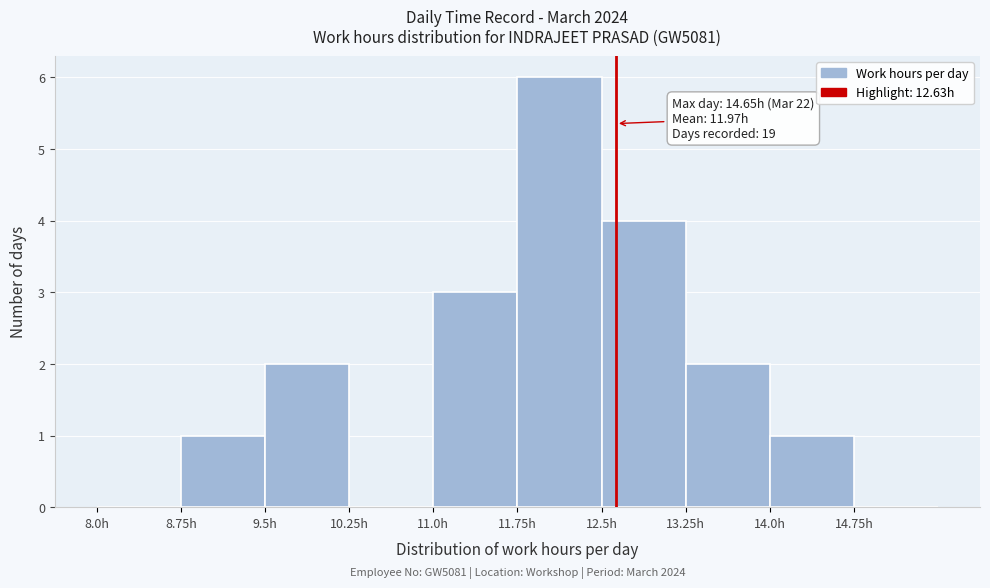

Which range on the x-axis has the tallest bar?

11.75 to 12.50